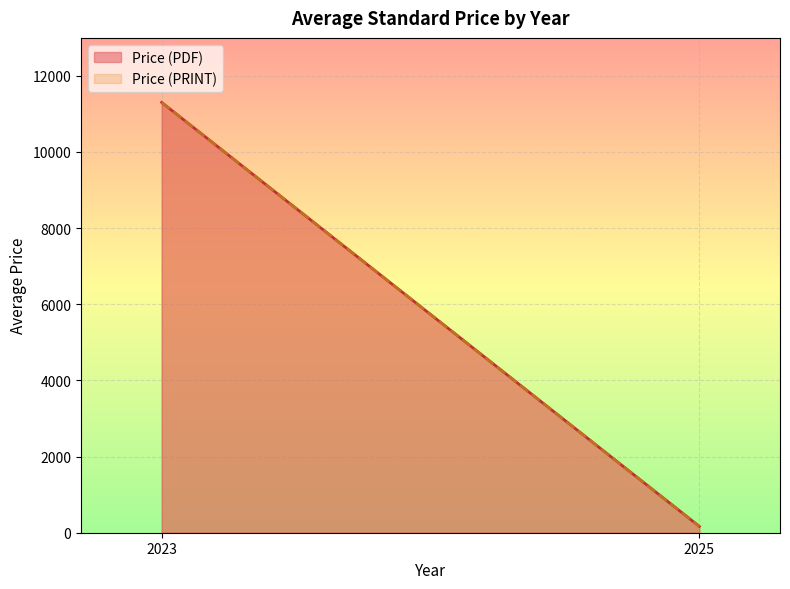

True or false: Price (PRINT) and Price (PDF) cross at least once.

False